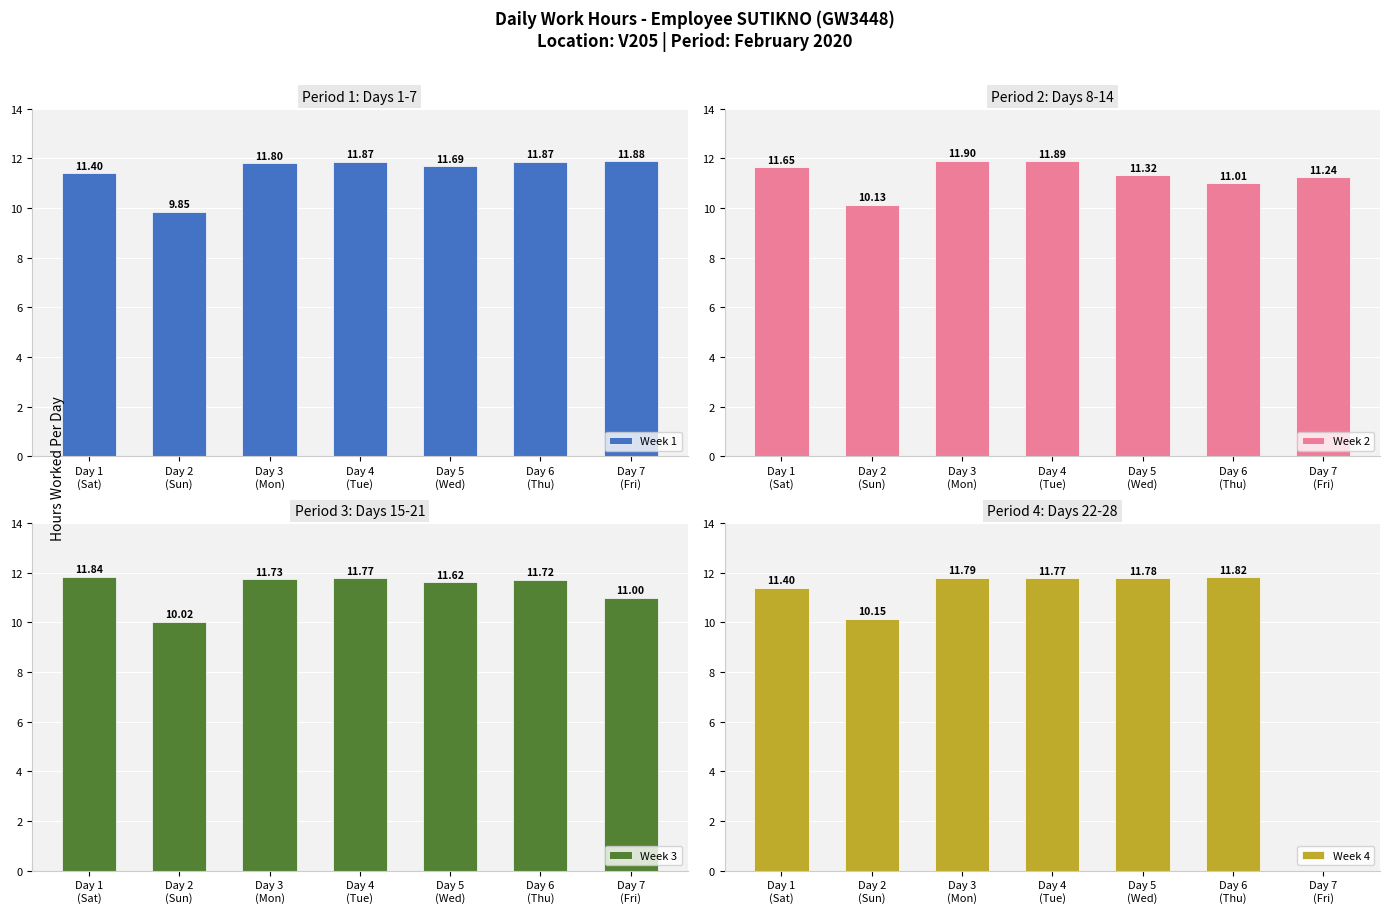

Is it true that Week 4 equals 11.8 at Day 6
(Thu)?

True